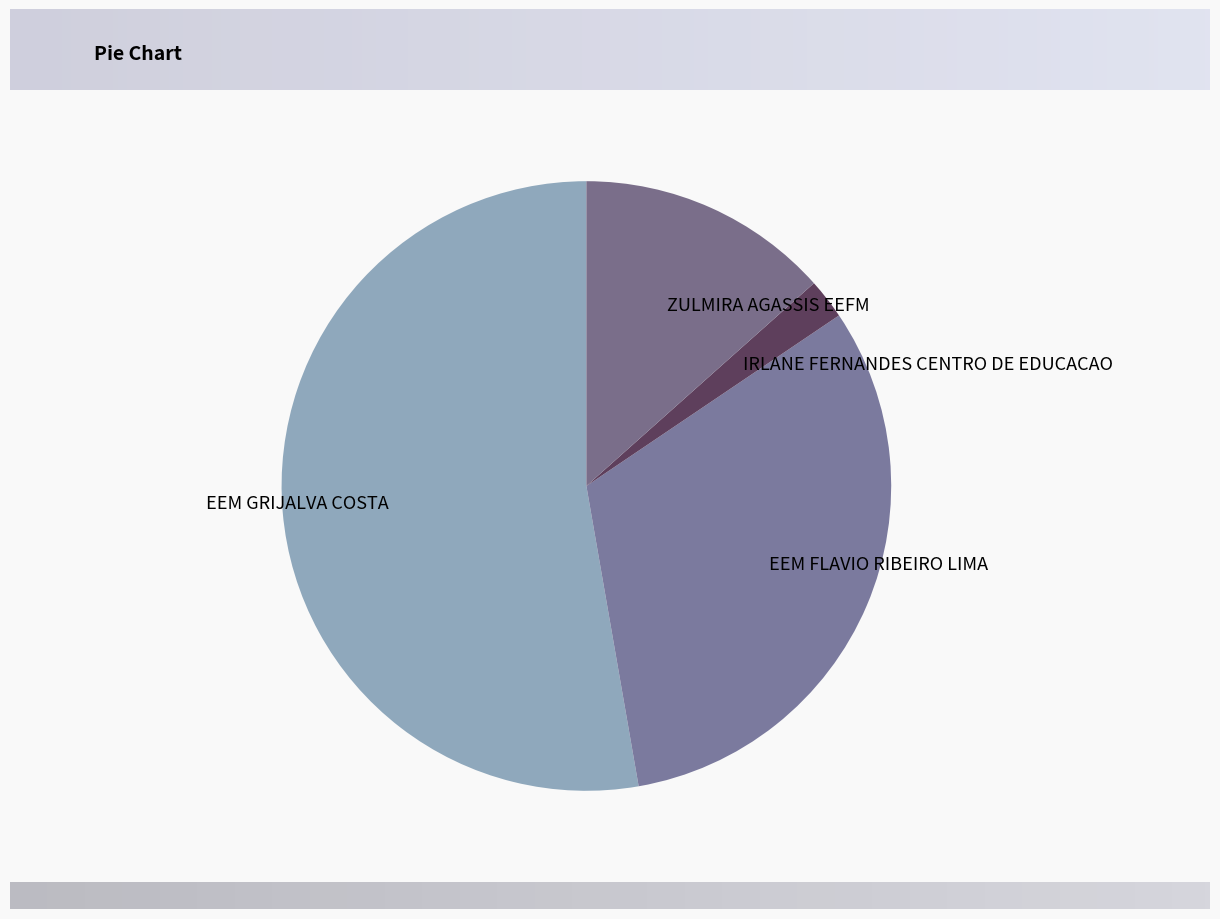

The ZULMIRA AGASSIS EEFM slice represents 13% of the pie. True or false?

True